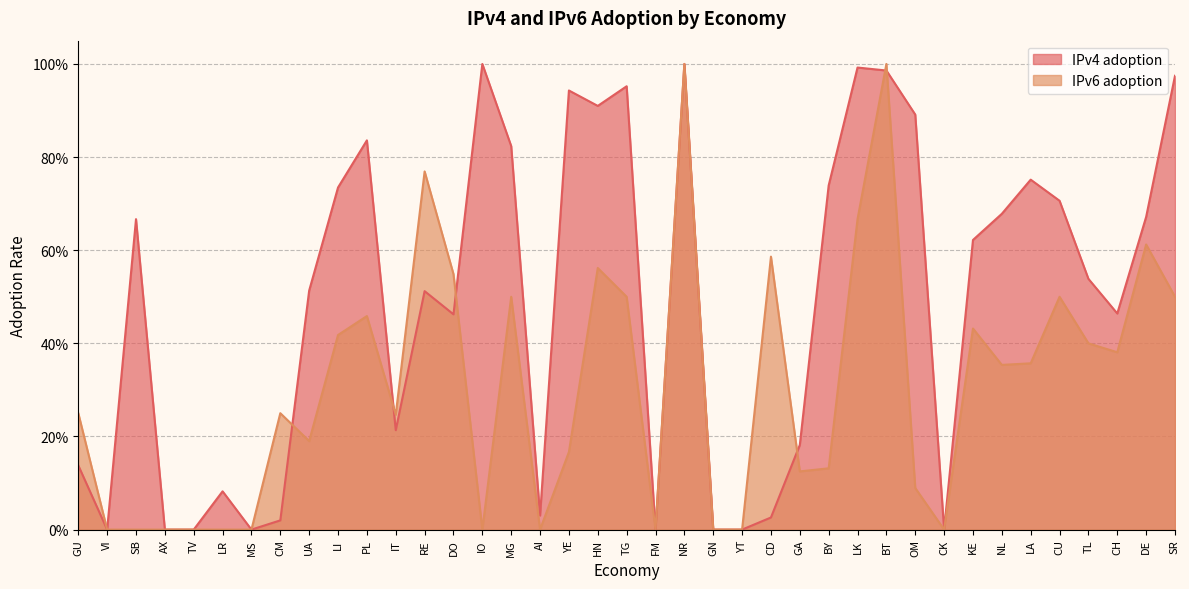

How many times do IPv4 adoption and IPv6 adoption cross each other?

6